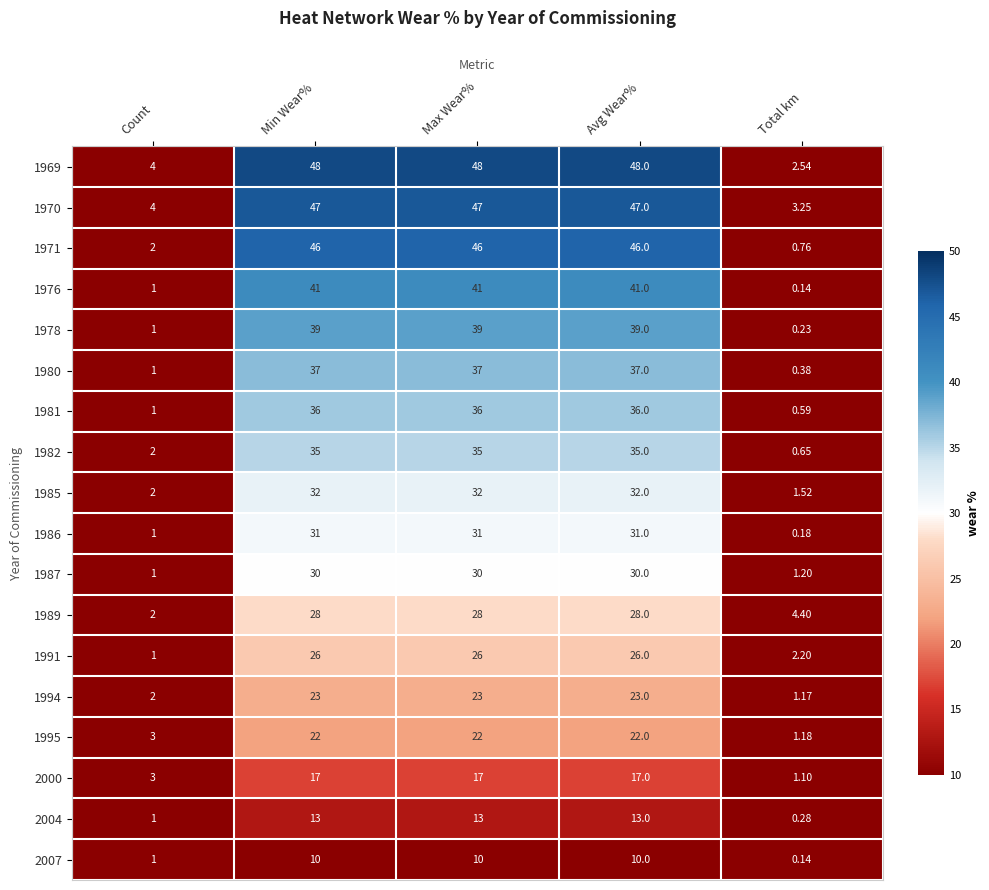

Rank the series at Max Wear% from highest to lowest value.

1969, 1970, 1971, 1976, 1978, 1980, 1981, 1982, 1985, 1986, 1987, 1989, 1991, 1994, 1995, 2000, 2004, 2007